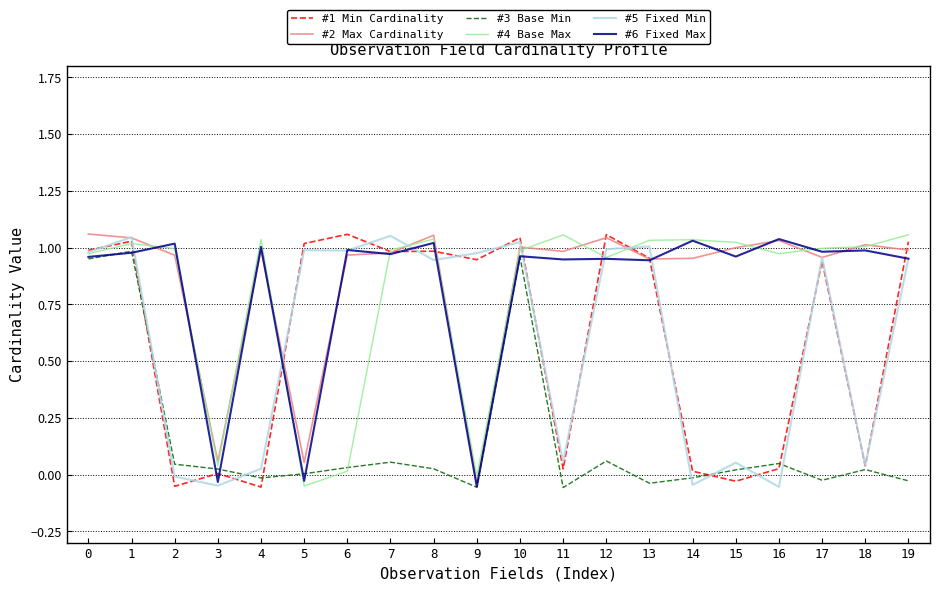

True or false: #3 Base Min has more than 1 interior local peaks.

True